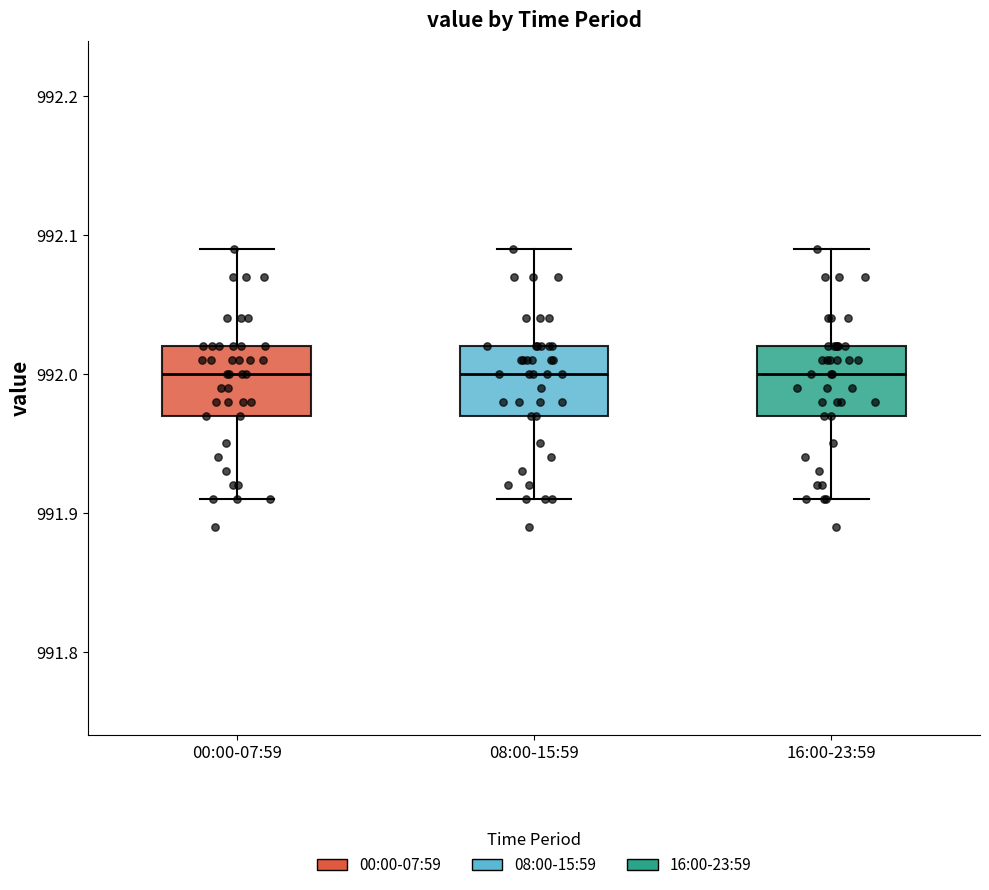

Reading left to right, read every box against the y-axis: the position of its median line, the range the box covers, and the ends of its whiskers. The values are not printed on the chart, so give them approximately, as read against the axis.

00:00-07:59: median 992.00, box 991.97 to 992.02, whiskers 991.91 to 992.09
08:00-15:59: median 992.00, box 991.97 to 992.02, whiskers 991.91 to 992.09
16:00-23:59: median 992.00, box 991.97 to 992.02, whiskers 991.91 to 992.09